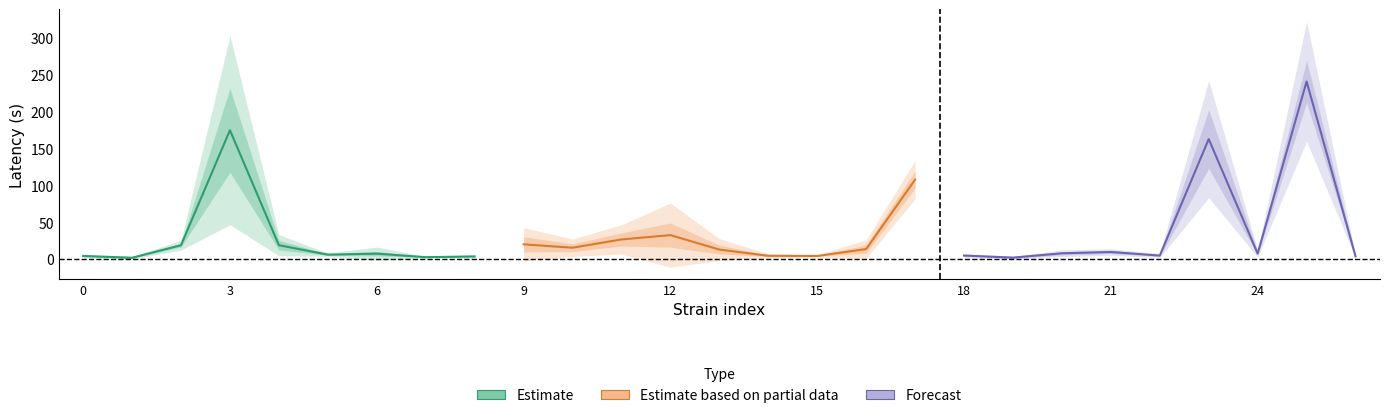

What is the label of the 4th point from the right?

23